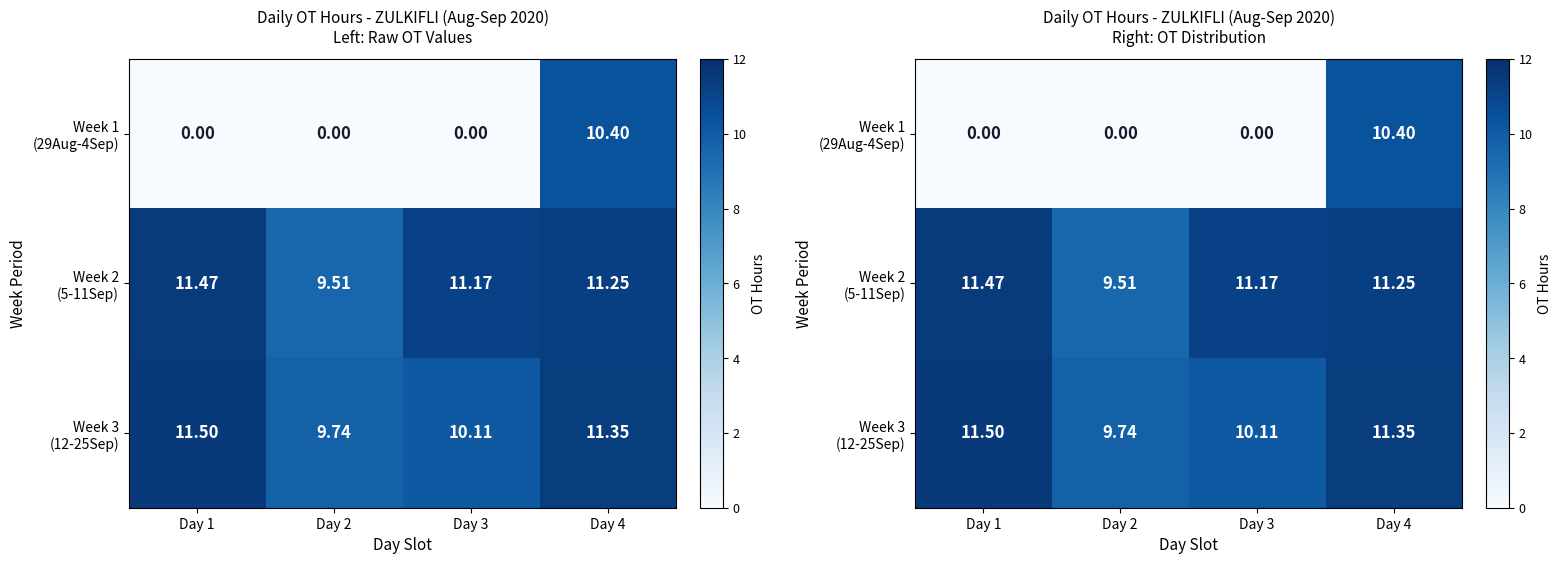

Read the Week 3 (12-25Sep) value at Day 3.

10.1